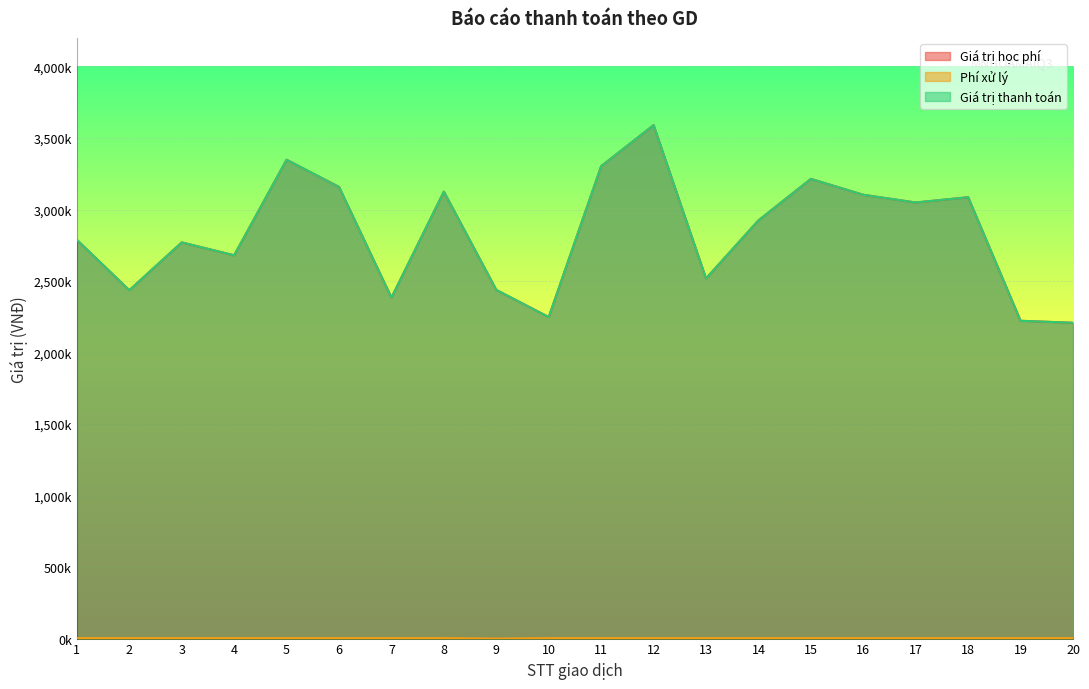

Where does the Giá trị thanh toán series first go above 2924000?

5